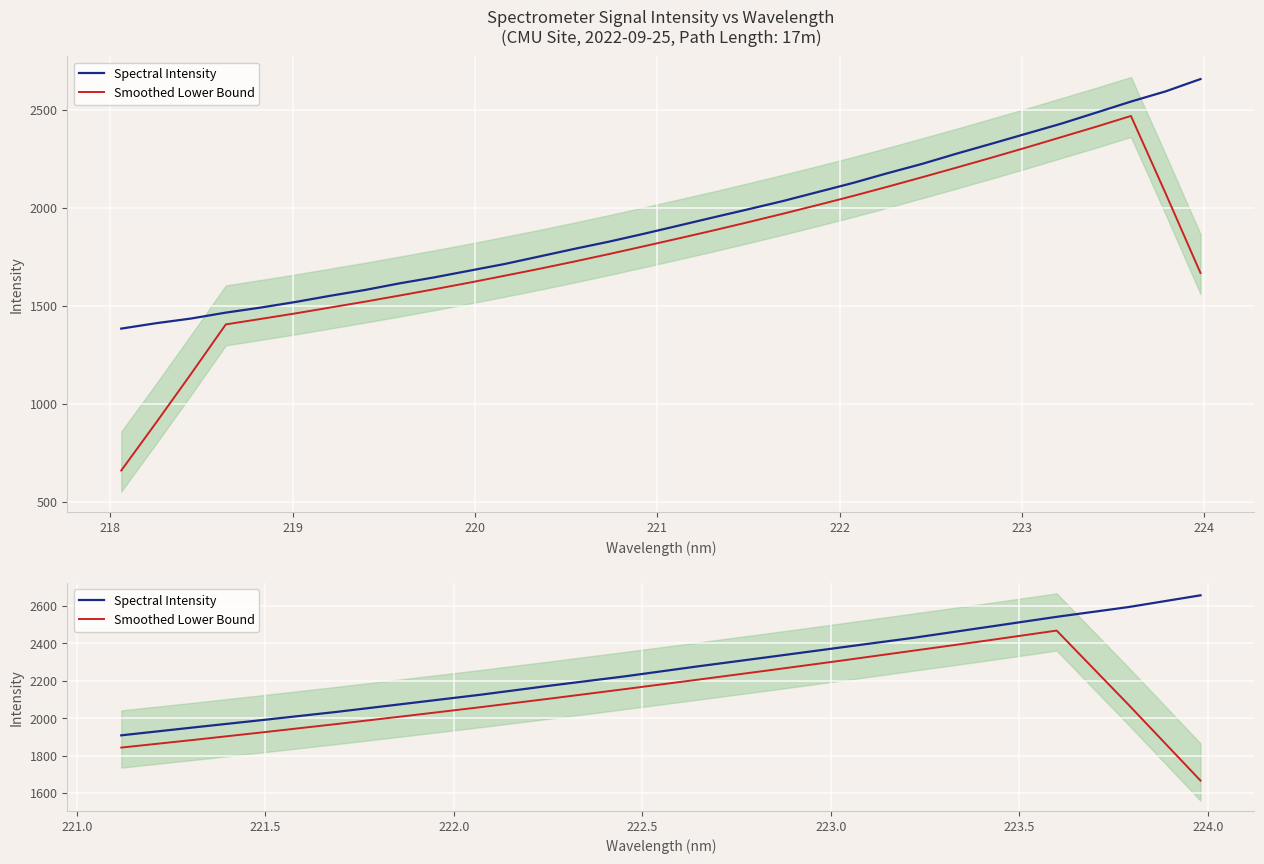

Which series has the largest range (max minus min)?

Smoothed Lower Bound